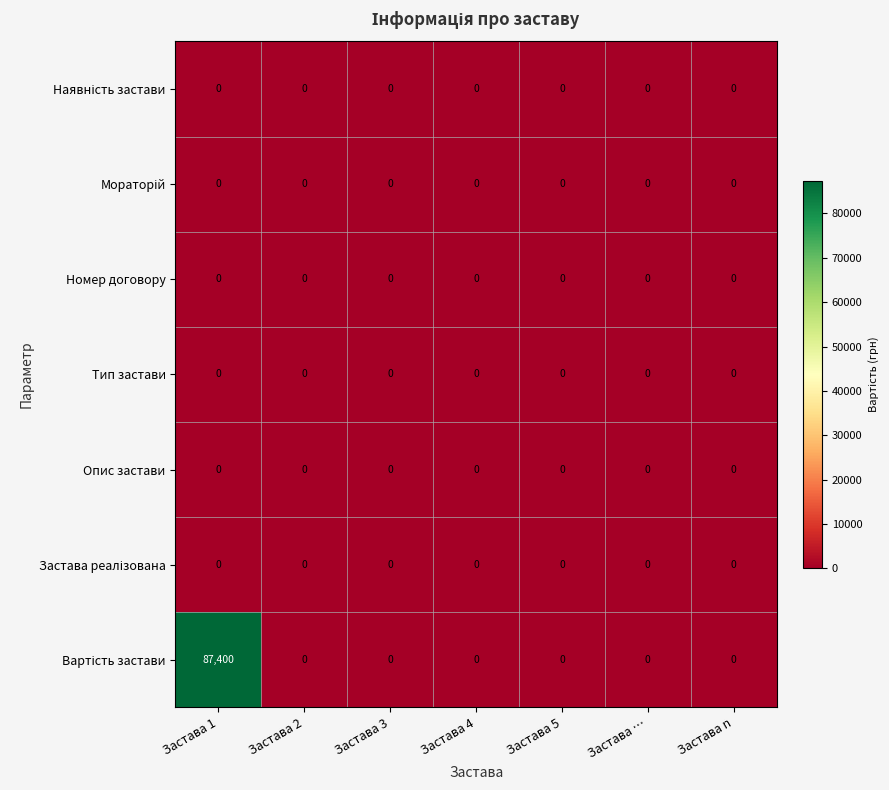

True or false: Тип застави has a value of 0 at Застава 4.

True